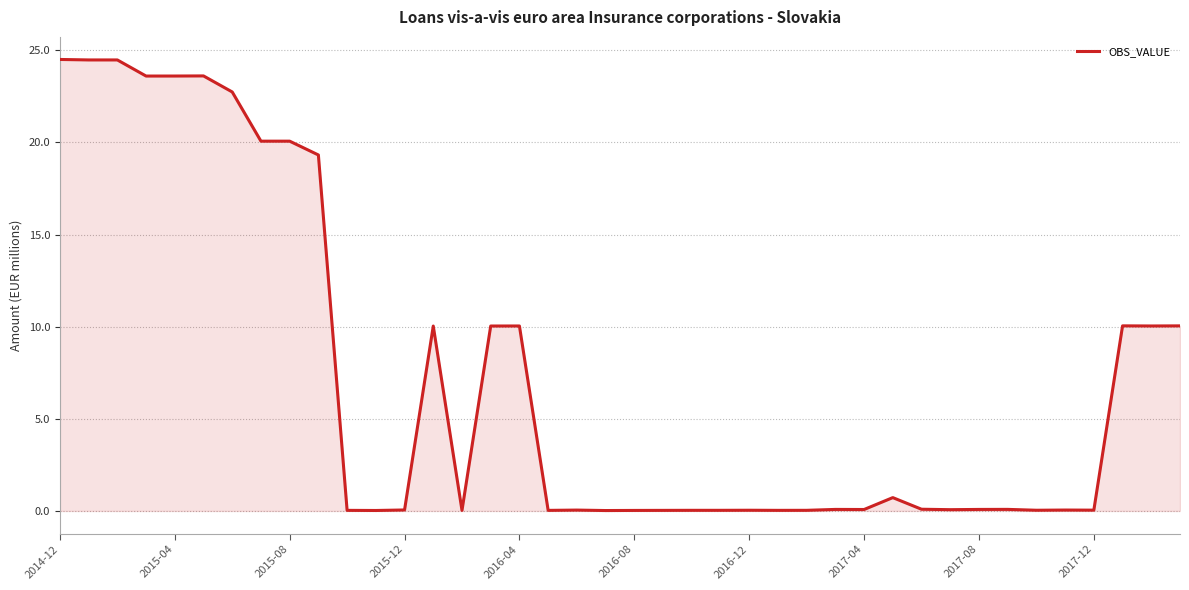

What is the greatest value displayed?

24.5